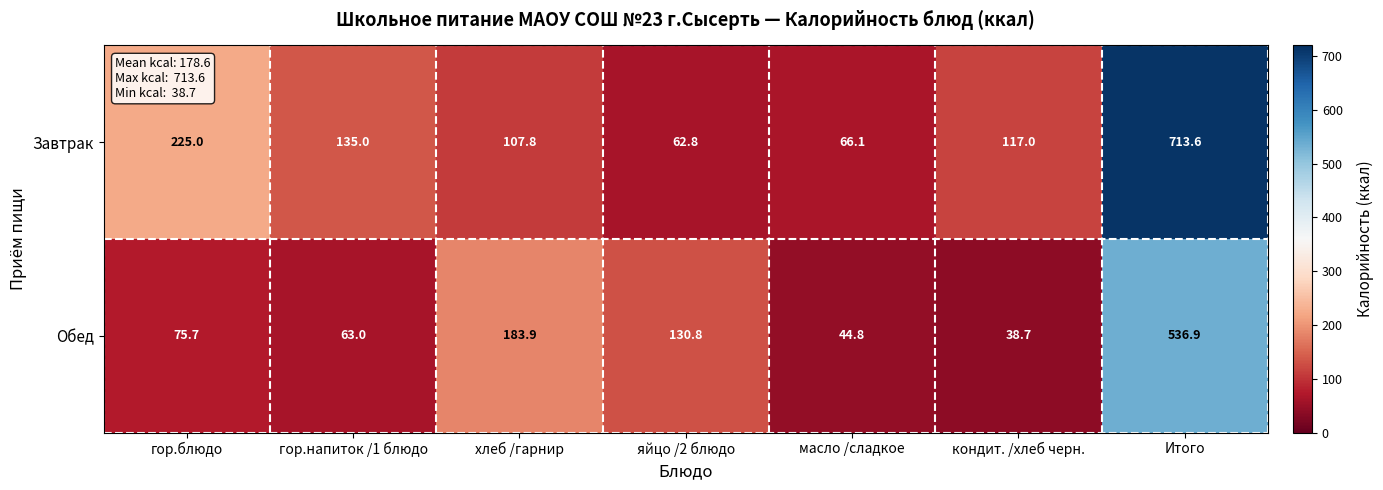

What is the sum of all Обед values?

1073.8